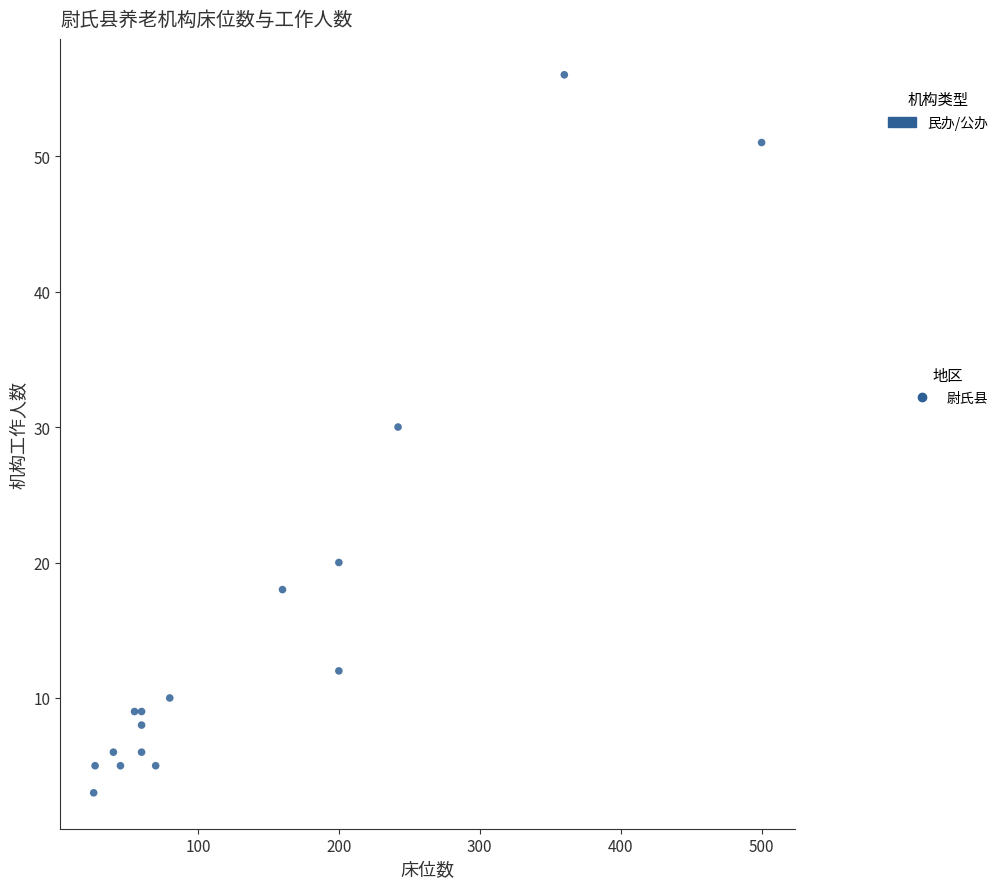

What Y value in the scatter plot is closest to 29?

30